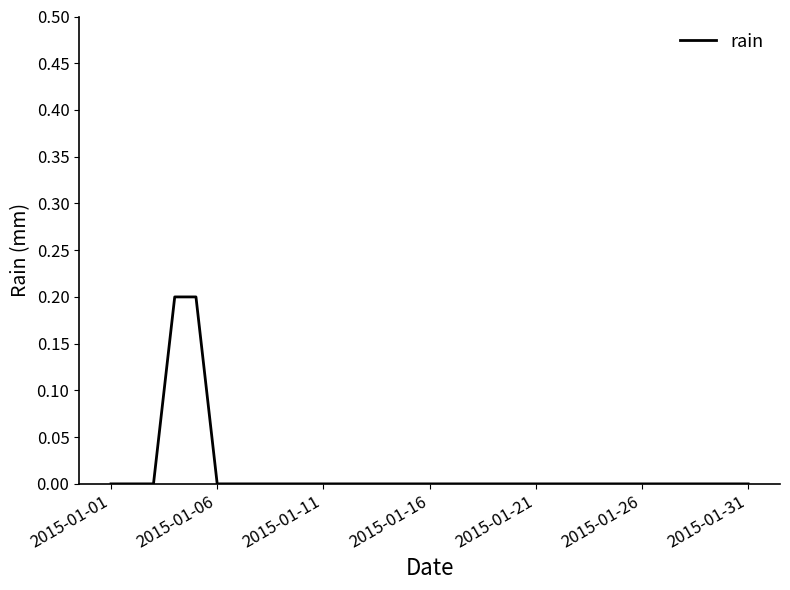

True or false: the data shows 0.0 at 2015-01-01.

True